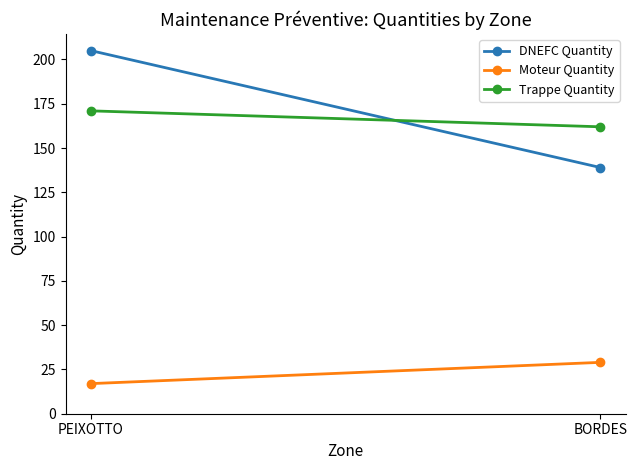

The Trappe Quantity series shows 89 at PEIXOTTO. True or false?

False